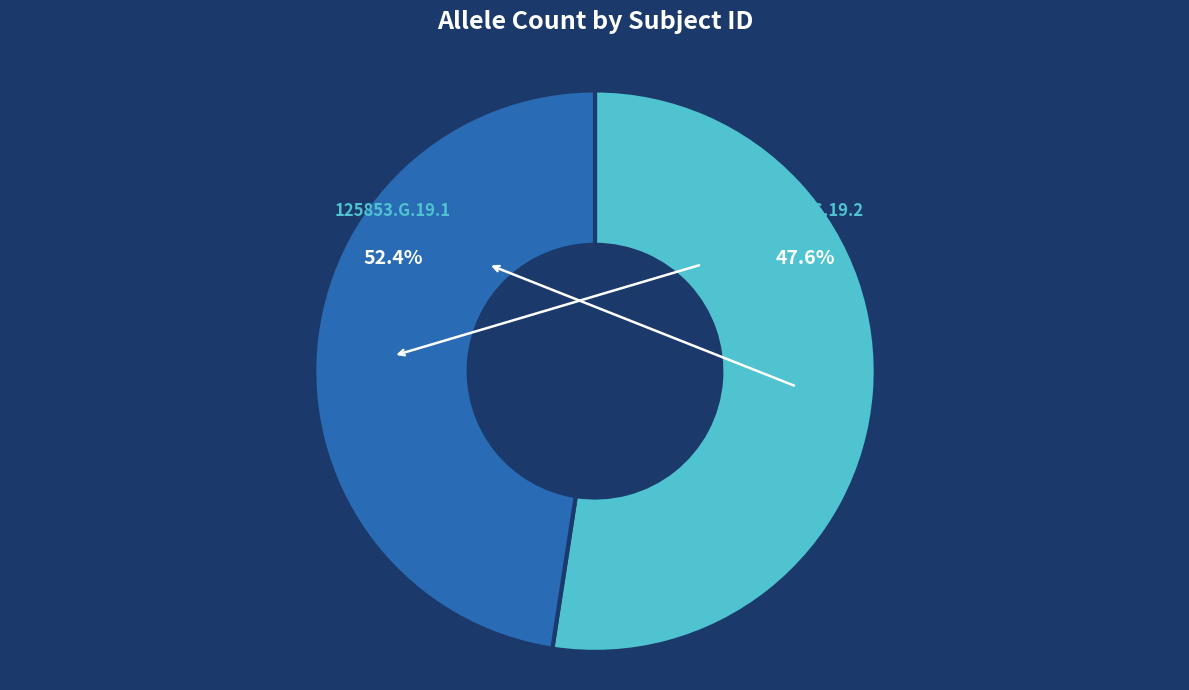

To the nearest percent, what percentage of the pie is 125853.G.19.1?

52%